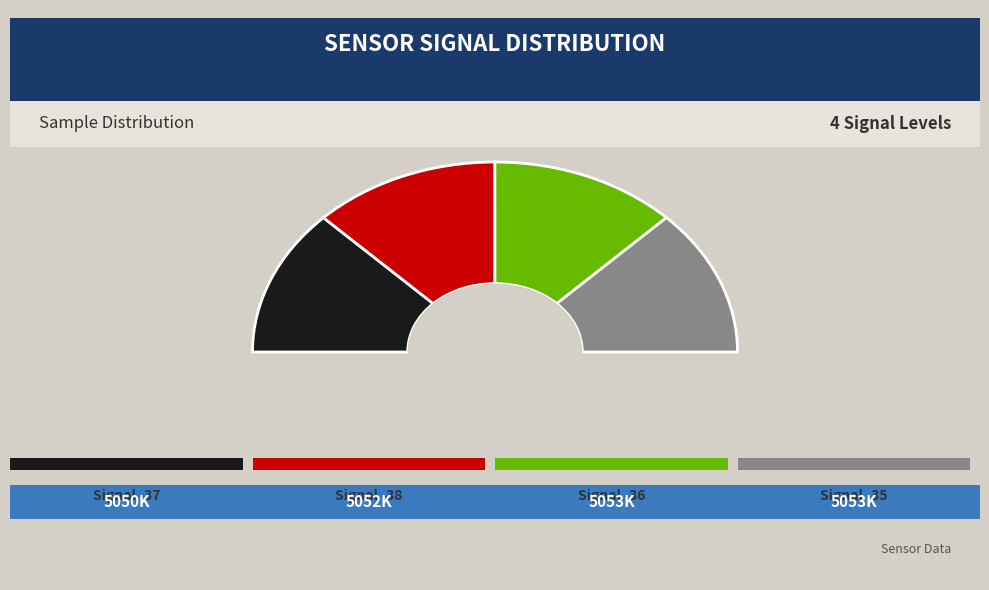

Which slice is the smallest?

-37